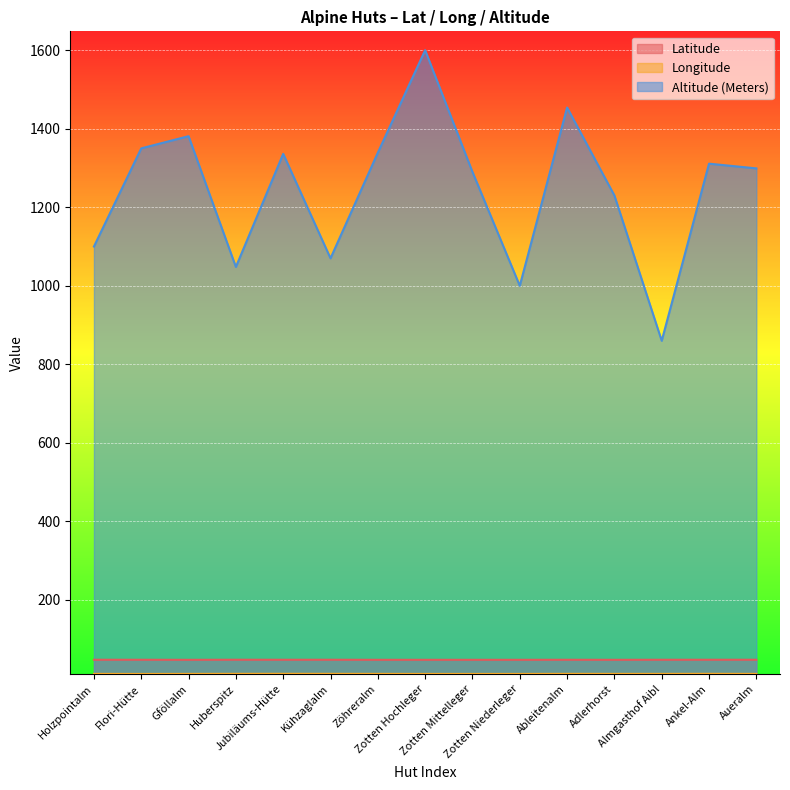

Which series has the widest spread of values?

Altitude (Meters)